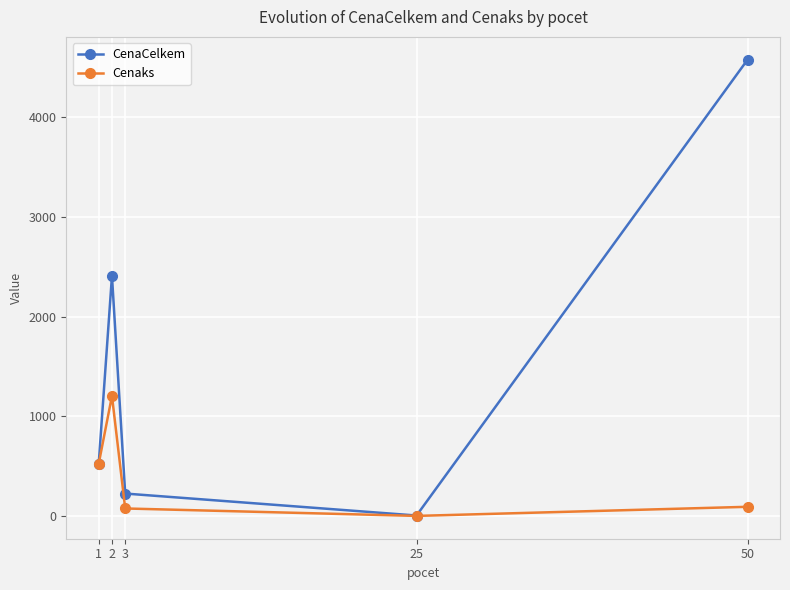

Which series has the widest spread of values?

CenaCelkem